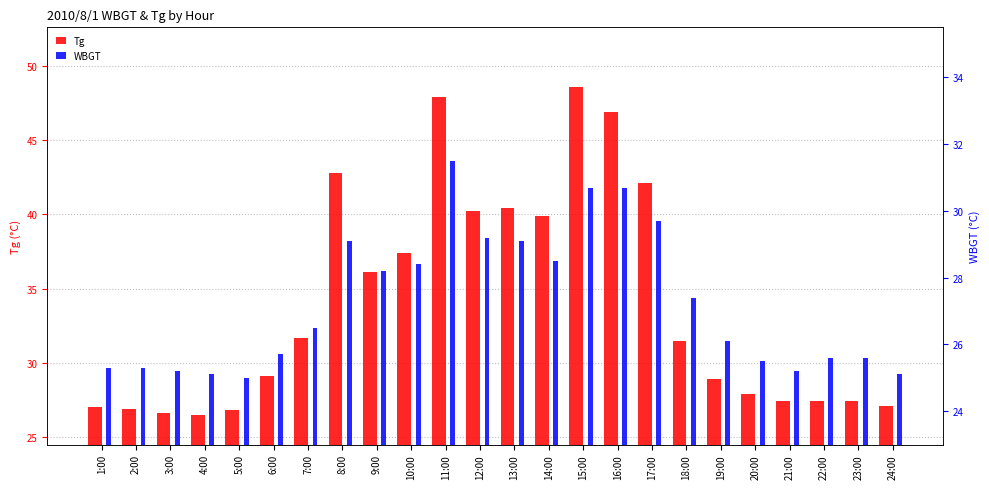

Where does the WBGT series first go above 26?

7:00